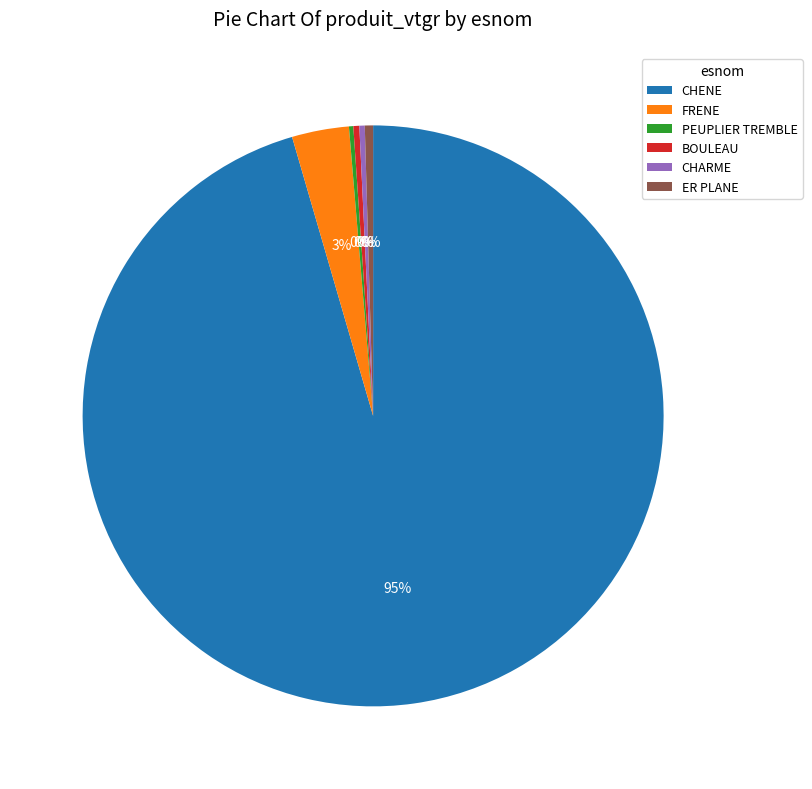

The CHENE slice represents 81% of the pie. True or false?

False